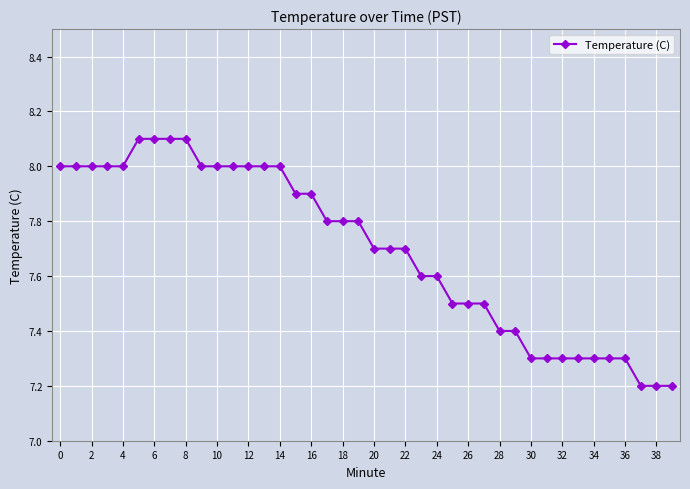

What is the greatest value displayed?

8.1